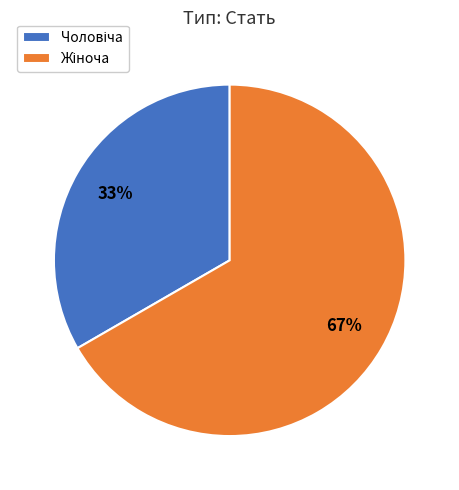

Is there a majority slice in this chart?

Yes